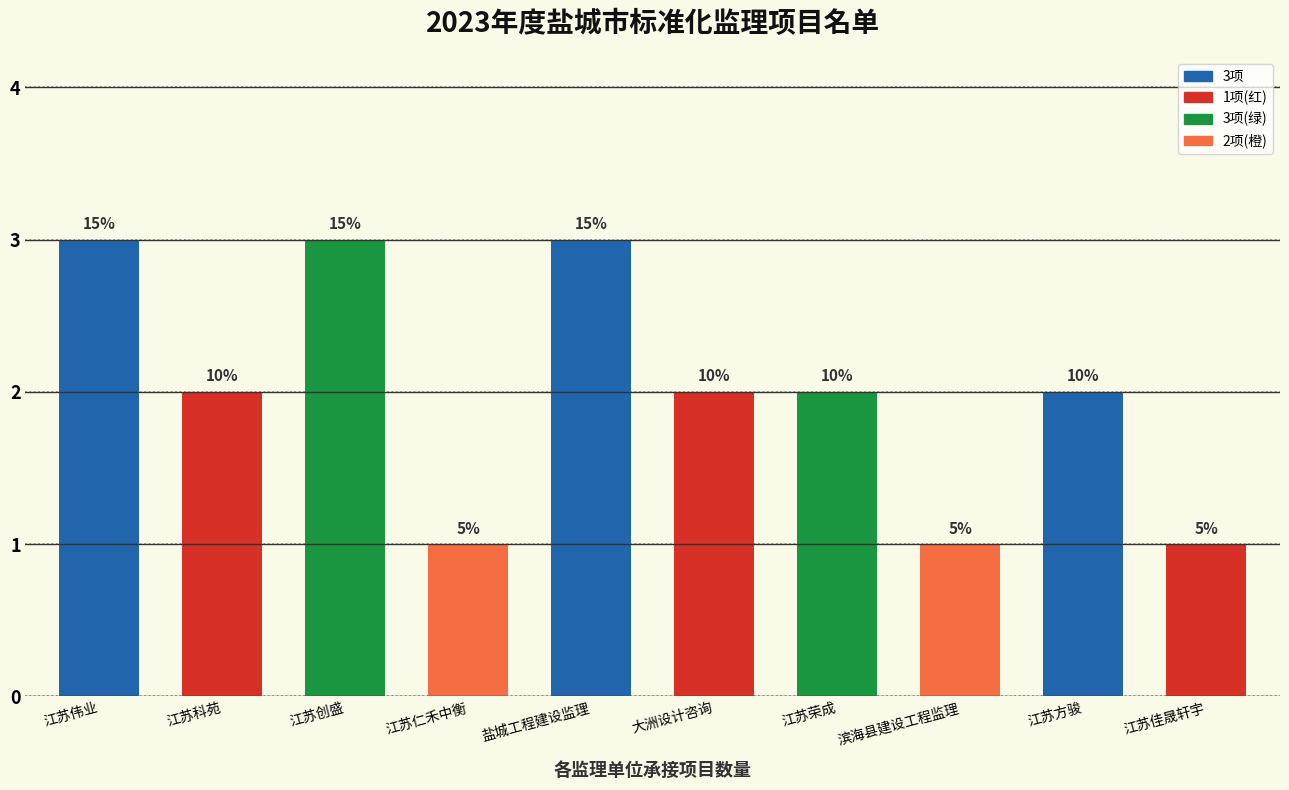

Are the bars grouped side by side (vs. stacked)?

No